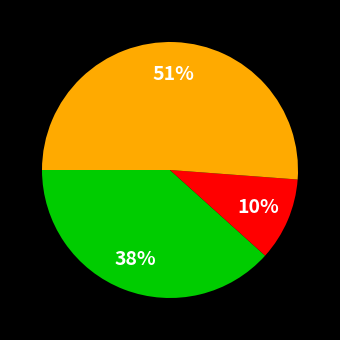

To the nearest percent, what is the average slice percentage?

33%